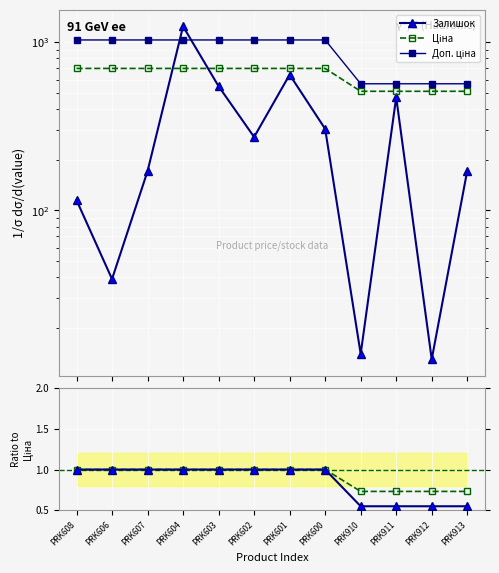

True or false: Доп. ціна and Ціна intersect in this chart.

False